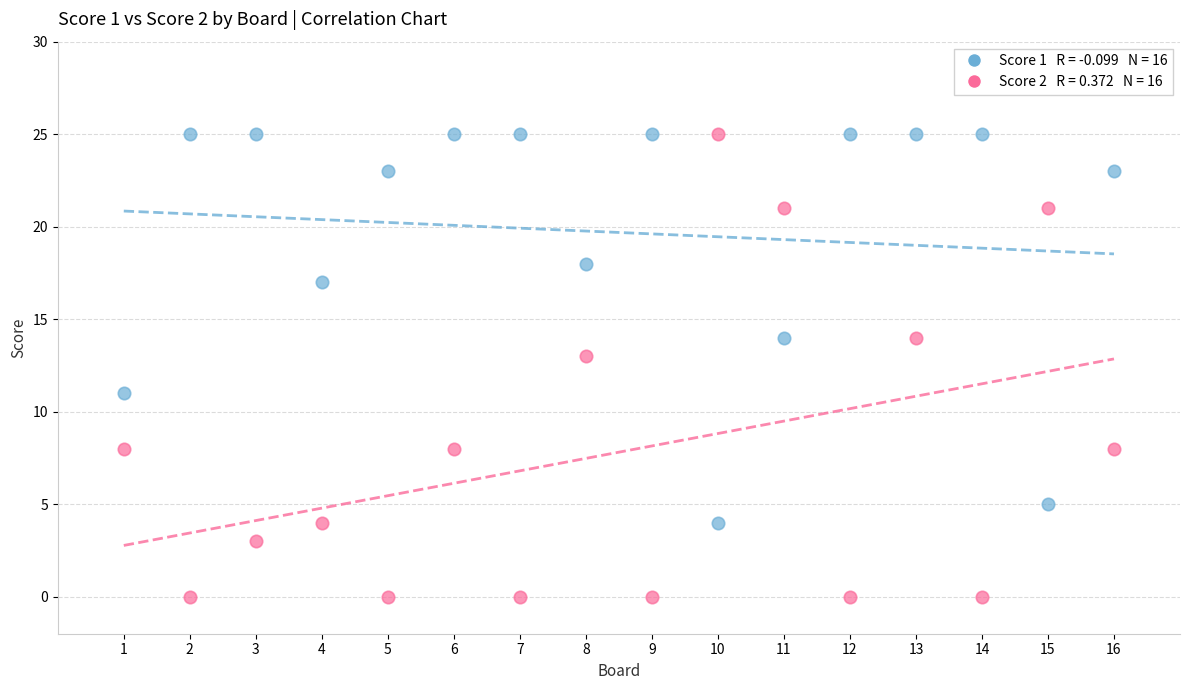

Across all data points, what is the range of X values (max minus min)?

15